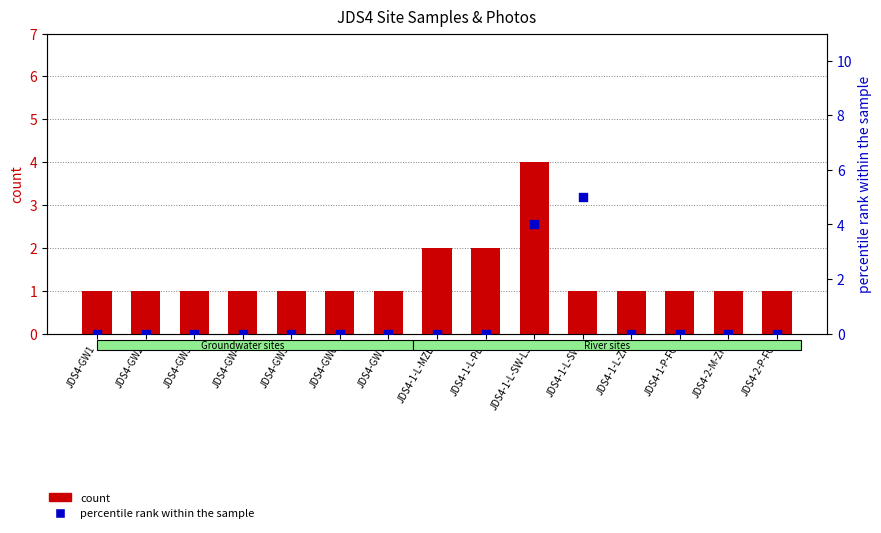

Which series has the largest Y range (max minus min)?

percentile rank within the sample